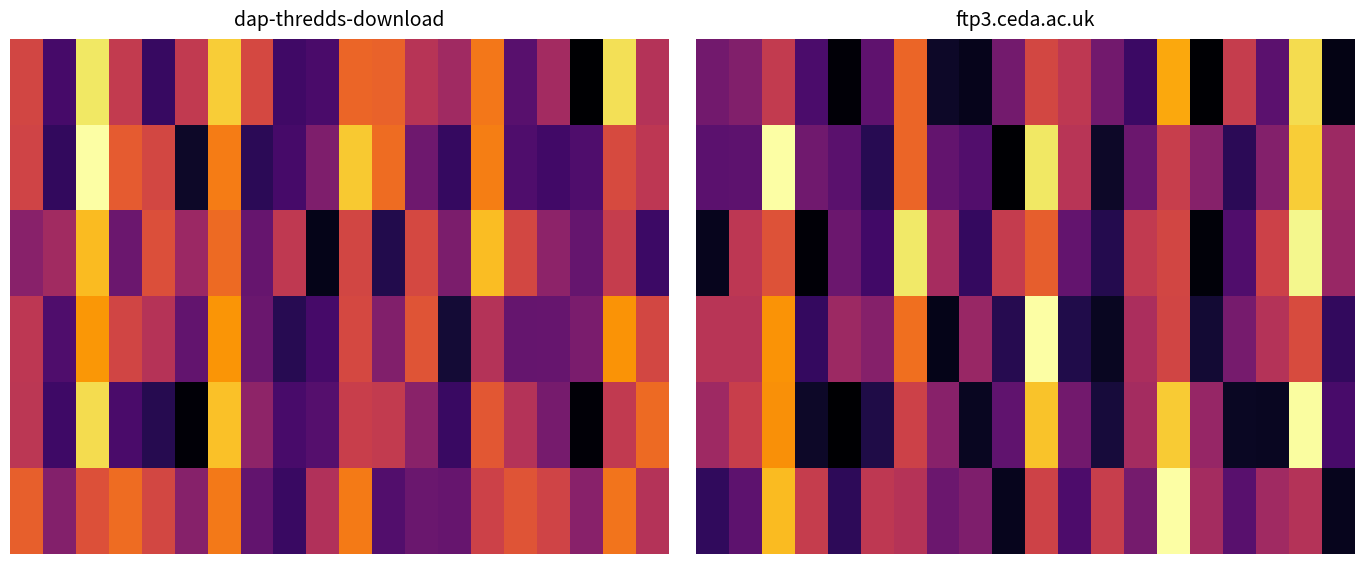

What is the difference between the maximum and second lowest values in the 1 series?

5.8